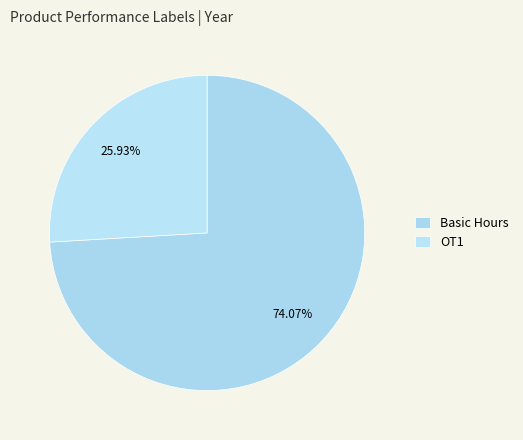

How many segments does this pie chart have?

2